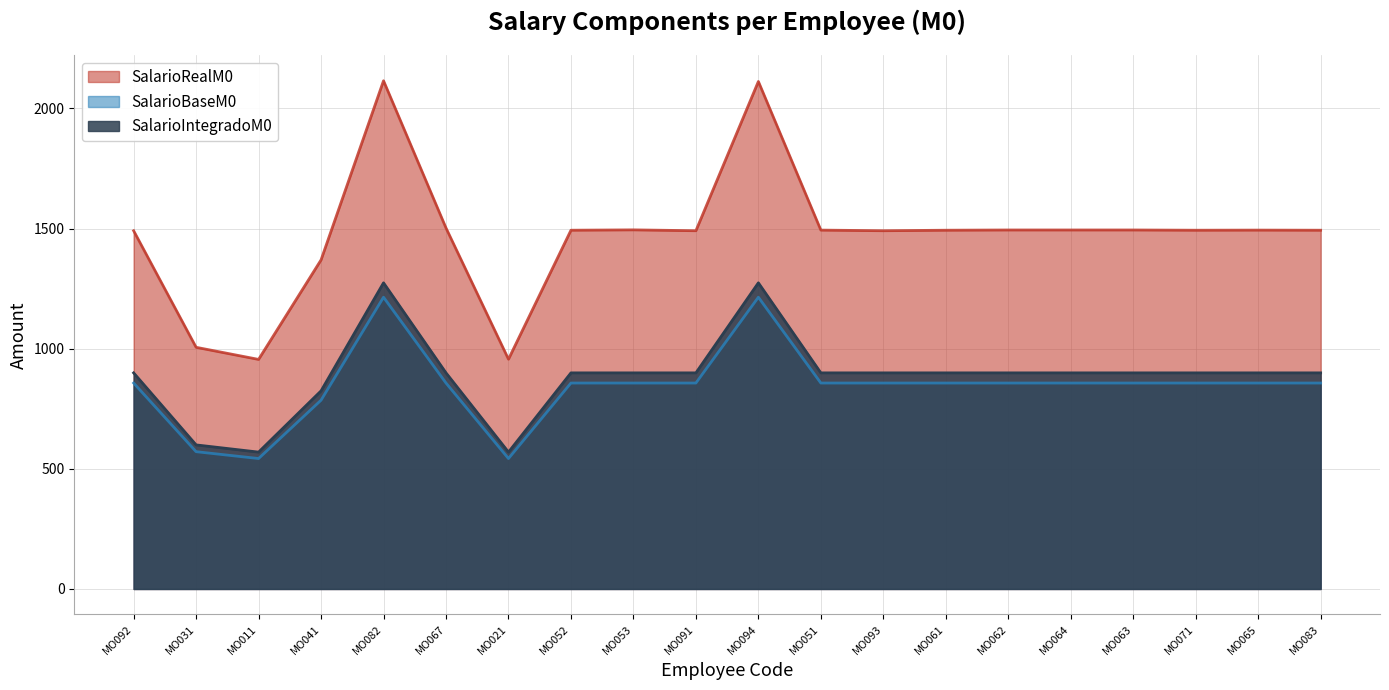

What is the difference between the highest and lowest values at MO071?

636.1